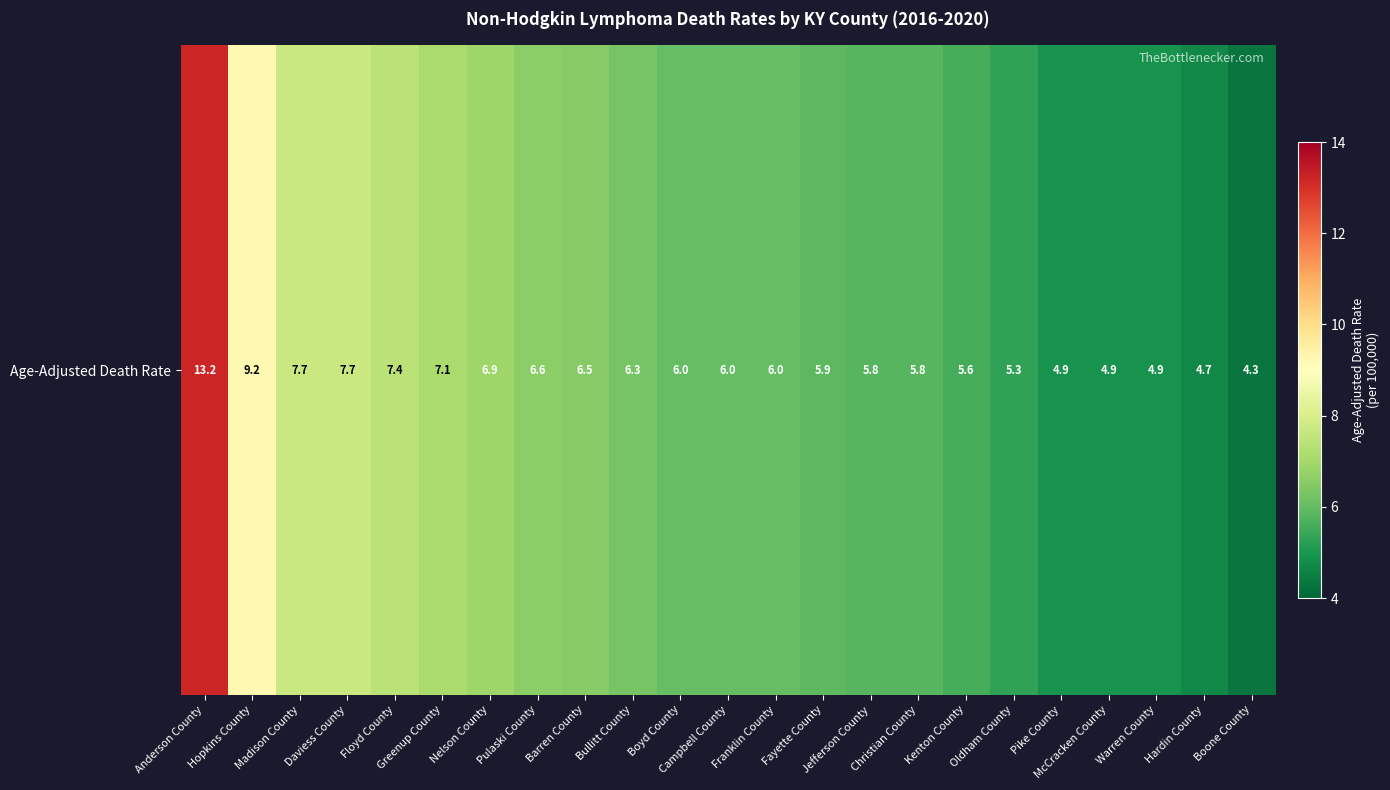

List the labels in order of value, largest first.

Anderson County, Hopkins County, Madison County, Daviess County, Floyd County, Greenup County, Nelson County, Pulaski County, Barren County, Bullitt County, Boyd County, Campbell County, Franklin County, Fayette County, Jefferson County, Christian County, Kenton County, Oldham County, Pike County, McCracken County, Warren County, Hardin County, Boone County